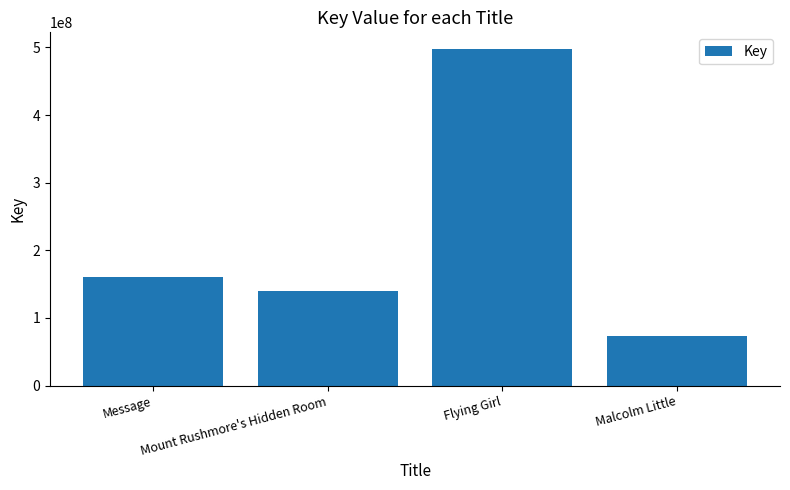

Approximately how many times larger is the value at Flying Girl compared to Message?

3.1